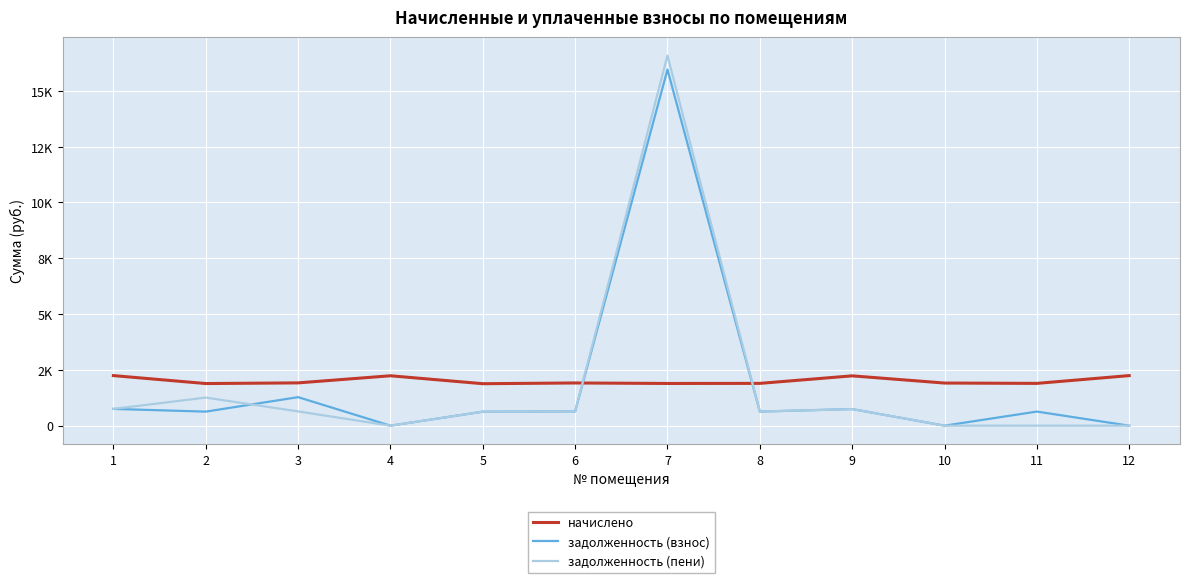

What are all the series names shown in the legend?

начислено, задолженность (взнос), задолженность (пени)